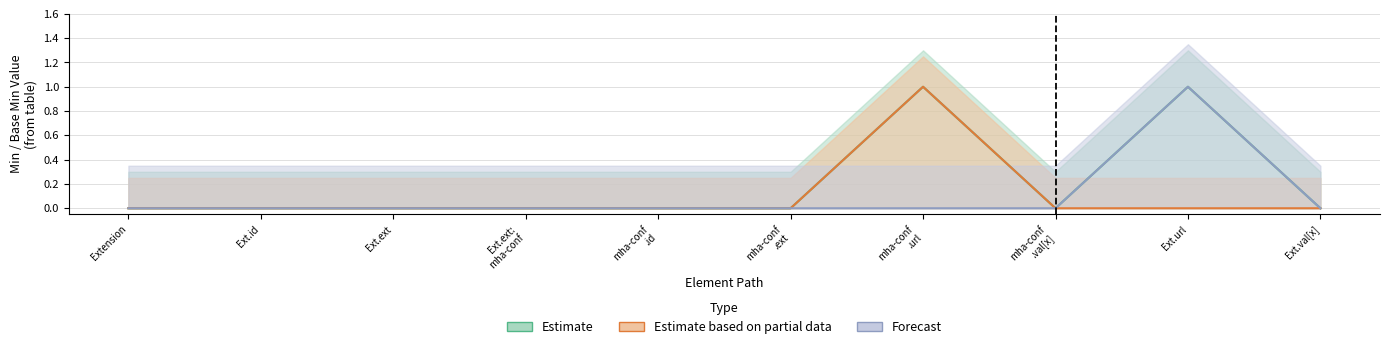

Does the chart have visible grid lines?

Yes